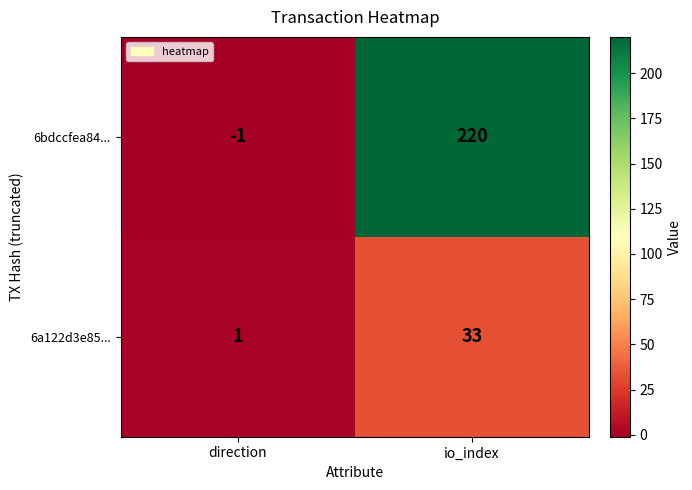

List the series in order of their overall mean, lowest first.

6a122d3e85..., 6bdccfea84...